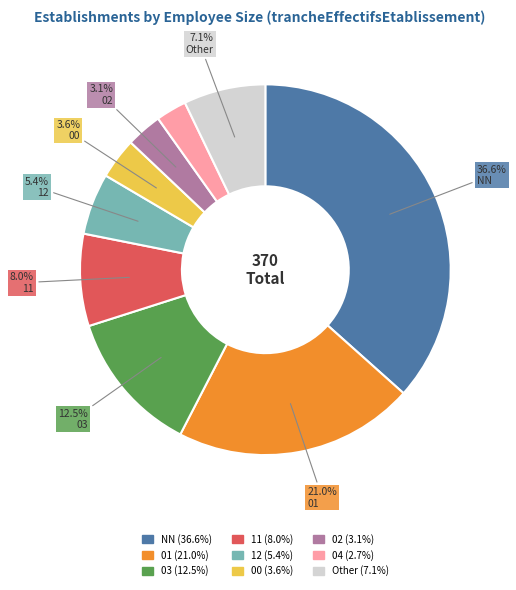

Does any single category account for the majority?

No